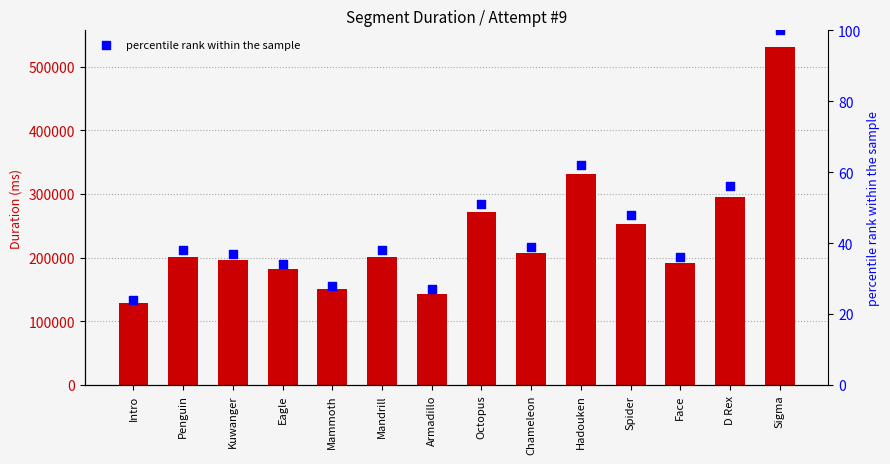

What is the total value across all series at Hadouken?

330809